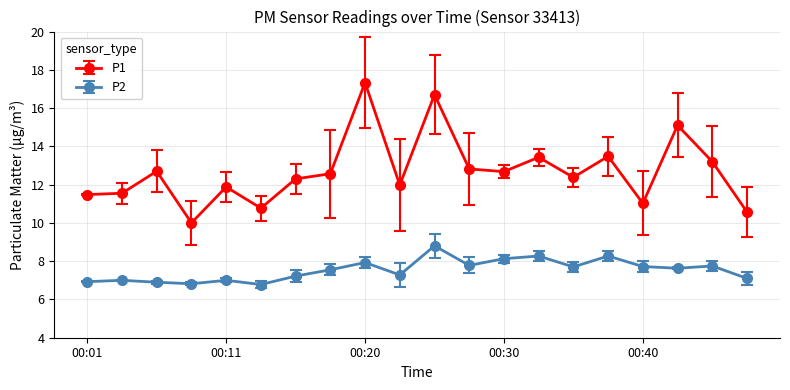

What is the lowest value of the P2 series?

6.8